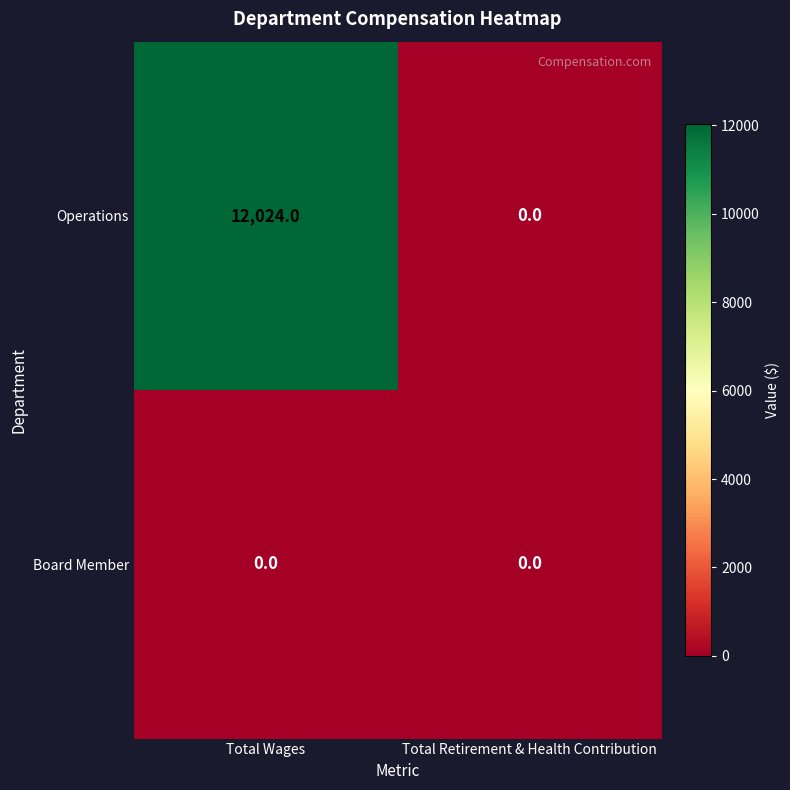

The value of Operations at Total Wages is 12024. True or false?

True